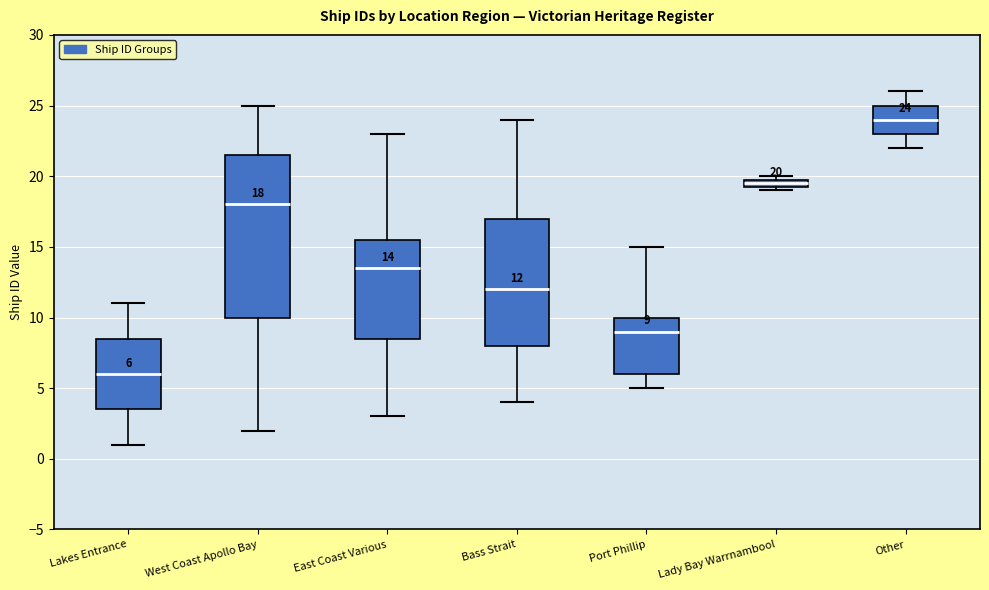

Which box is the tallest, from its lower edge to its upper edge?

West Coast Apollo Bay